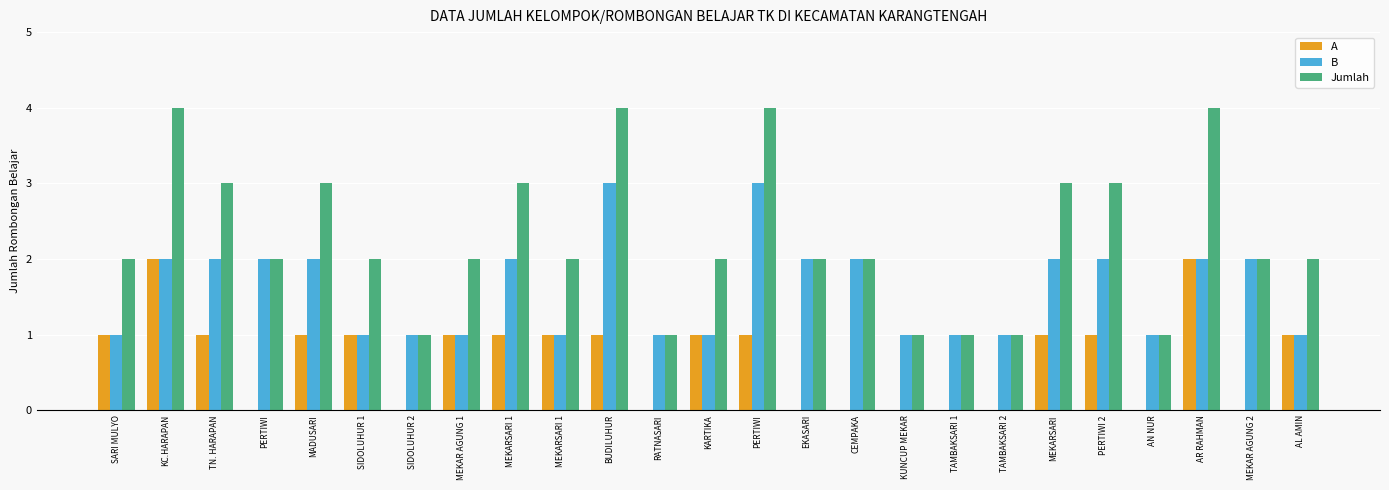

What is the value of the Jumlah bar at the 19th from the left?

1